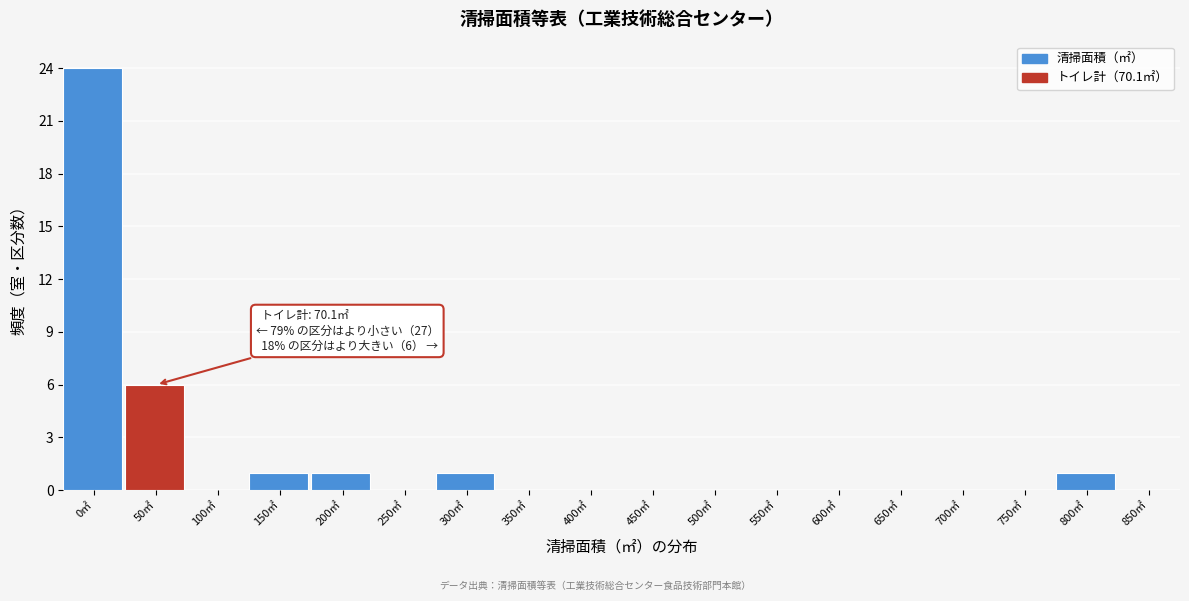

Reading left to right, extract all data points from this chart.

0㎡=24	50㎡=6	100㎡=0	150㎡=1	200㎡=1	250㎡=0	300㎡=1	350㎡=0	400㎡=0	450㎡=0	500㎡=0	550㎡=0	600㎡=0	650㎡=0	700㎡=0	750㎡=0	800㎡=1	850㎡=0